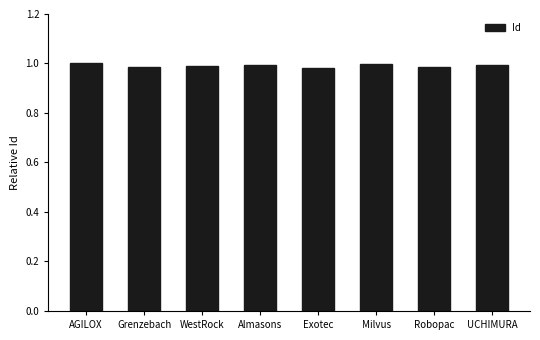

Which has a higher value, Grenzebach or Milvus?

Milvus